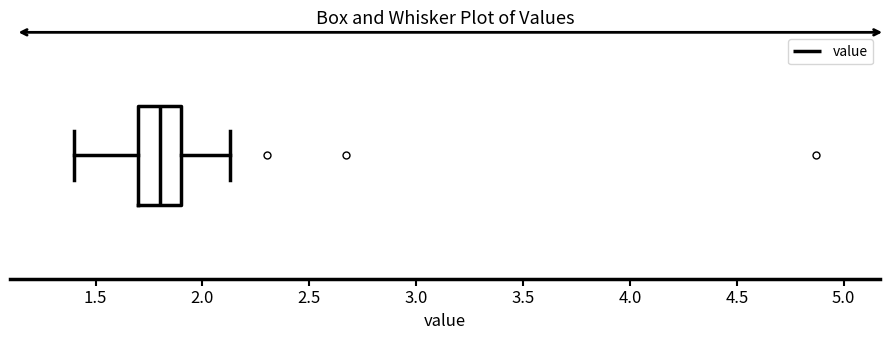

Where is the left edge of the box on the x-axis? The values are not printed on the chart, so give them approximately, as read against the axis.

1.70